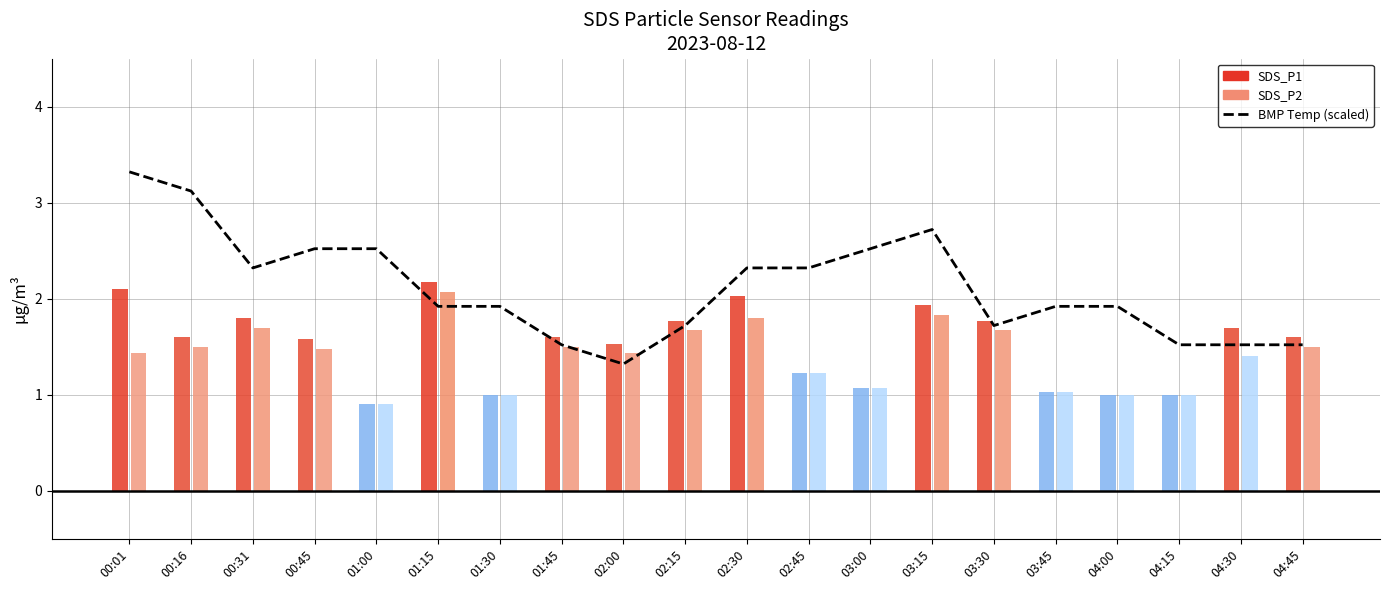

Where is the data nearest to the value 2?

01:15